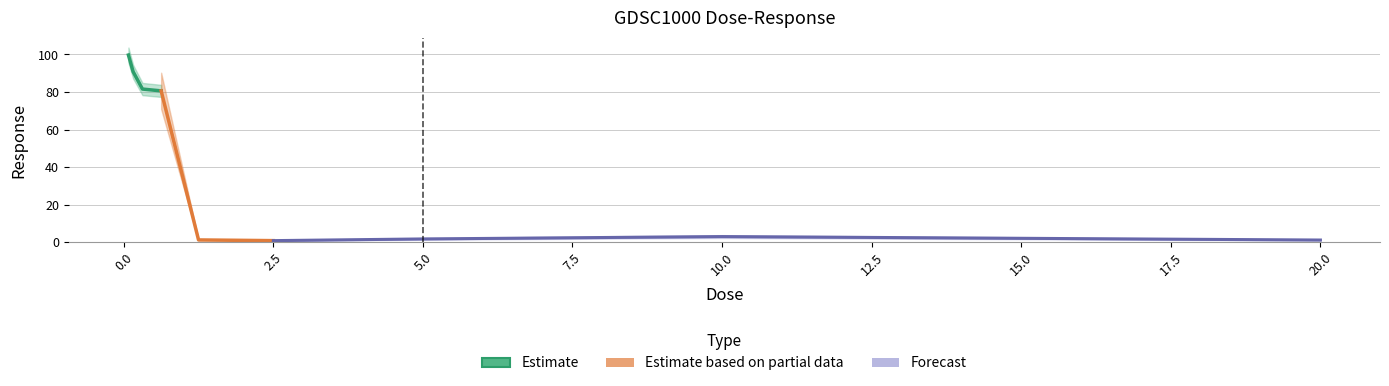

What is the smallest value displayed?

0.9